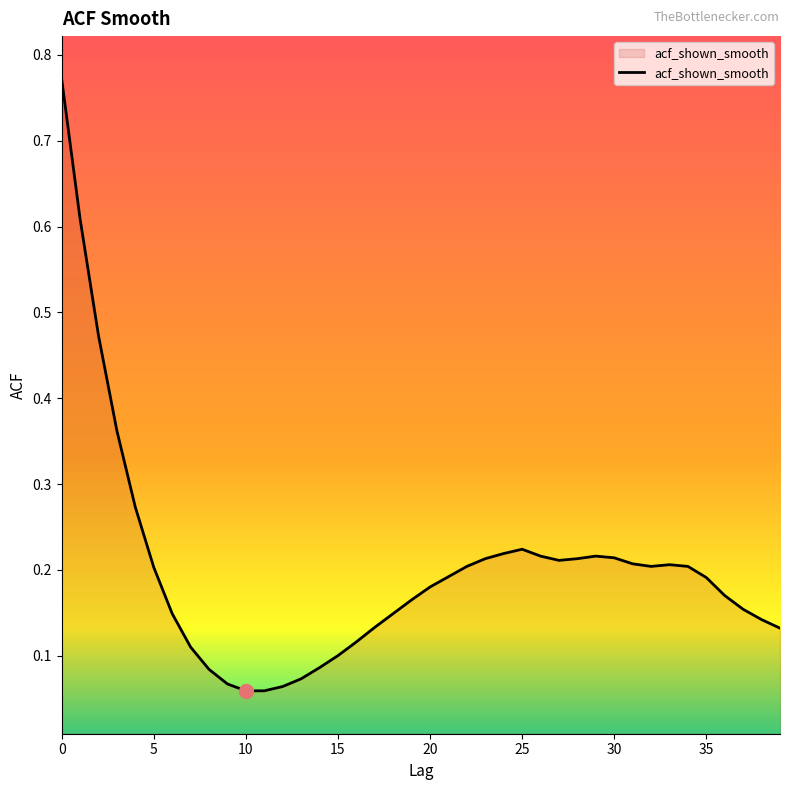

Rank the categories by value from lowest to highest.

10, 11, 12, 9, 13, 8, 14, 15, 7, 16, 39, 17, 38, 6, 18, 37, 19, 36, 20, 35, 21, 5, 22, 32, 34, 33, 31, 27, 23, 28, 30, 26, 29, 24, 25, 4, 3, 2, 1, 0